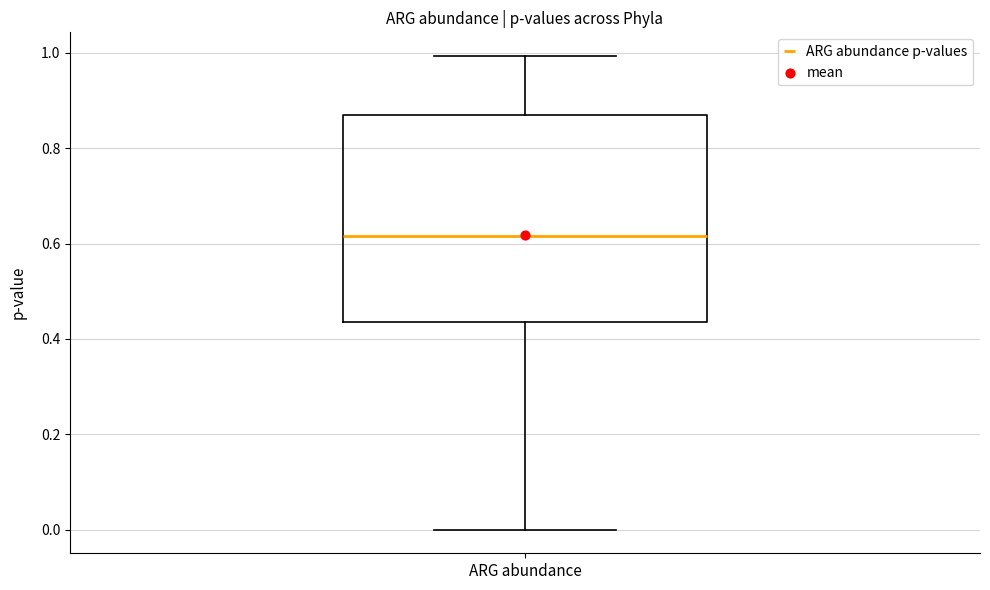

Read this box plot against the y-axis: the position of the median line, the range covered by the box, and the ends of both whiskers. The values are not printed on the chart, so give them approximately, as read against the axis.

median 0.62, box 0.44 to 0.88, whiskers 0.00 to 1.00